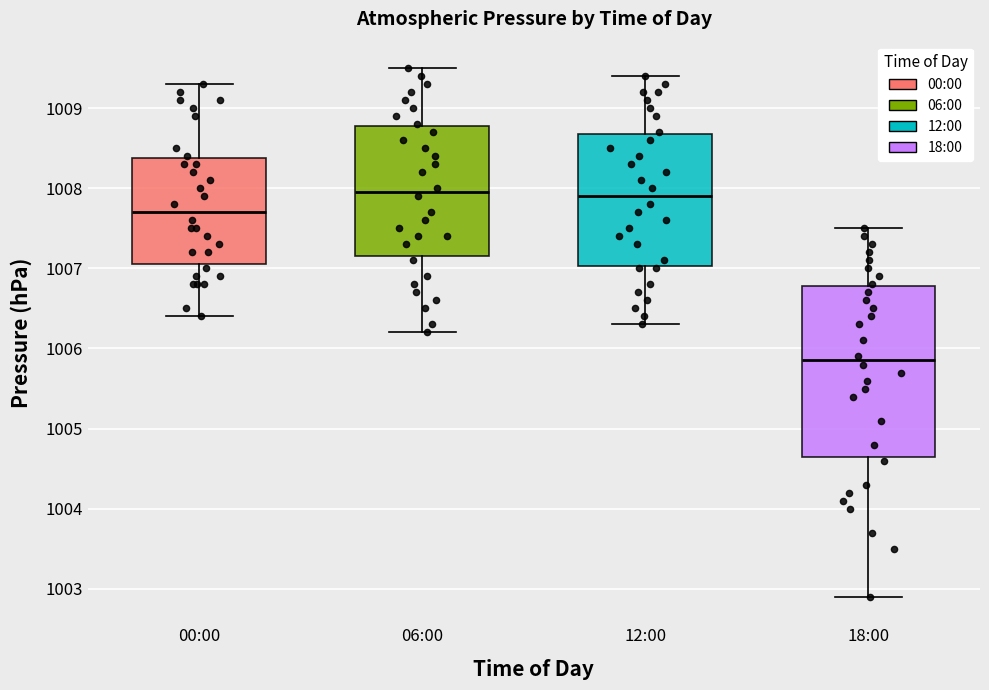

Which box's median line is the lowest?

18:00